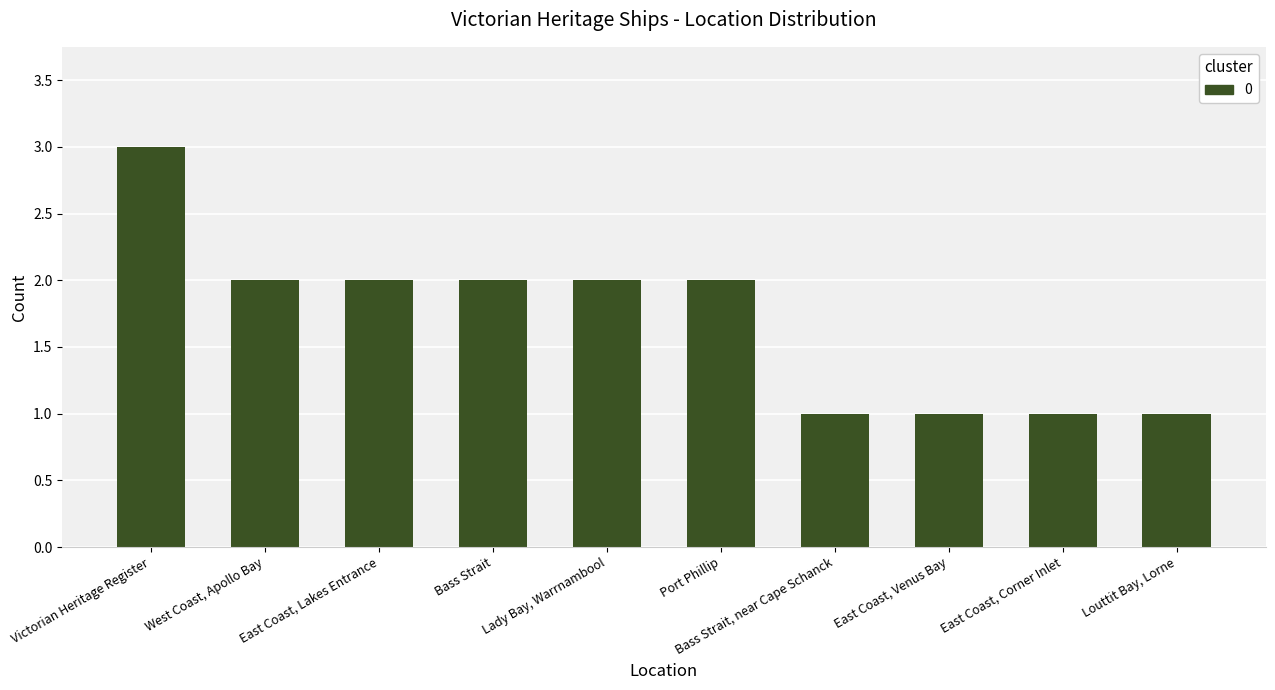

True or false: the data shows 2 at Lady Bay, Warrnambool.

True